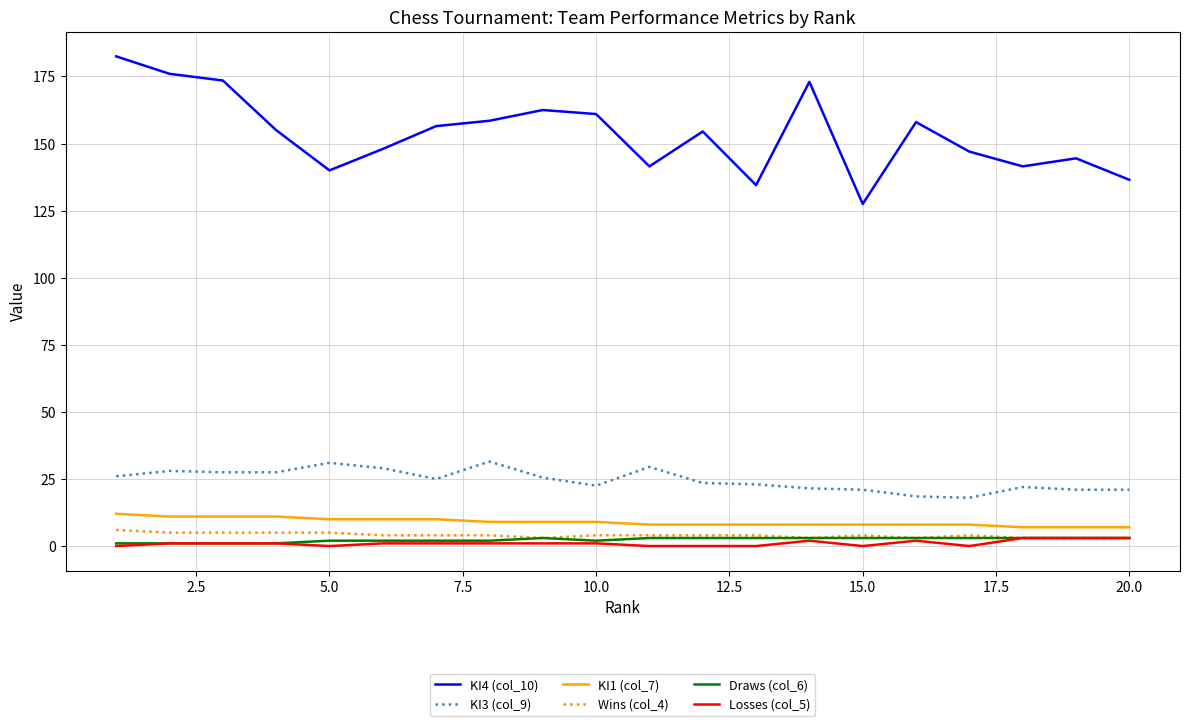

Which series has the largest total across all categories?

KI4 (col_10)